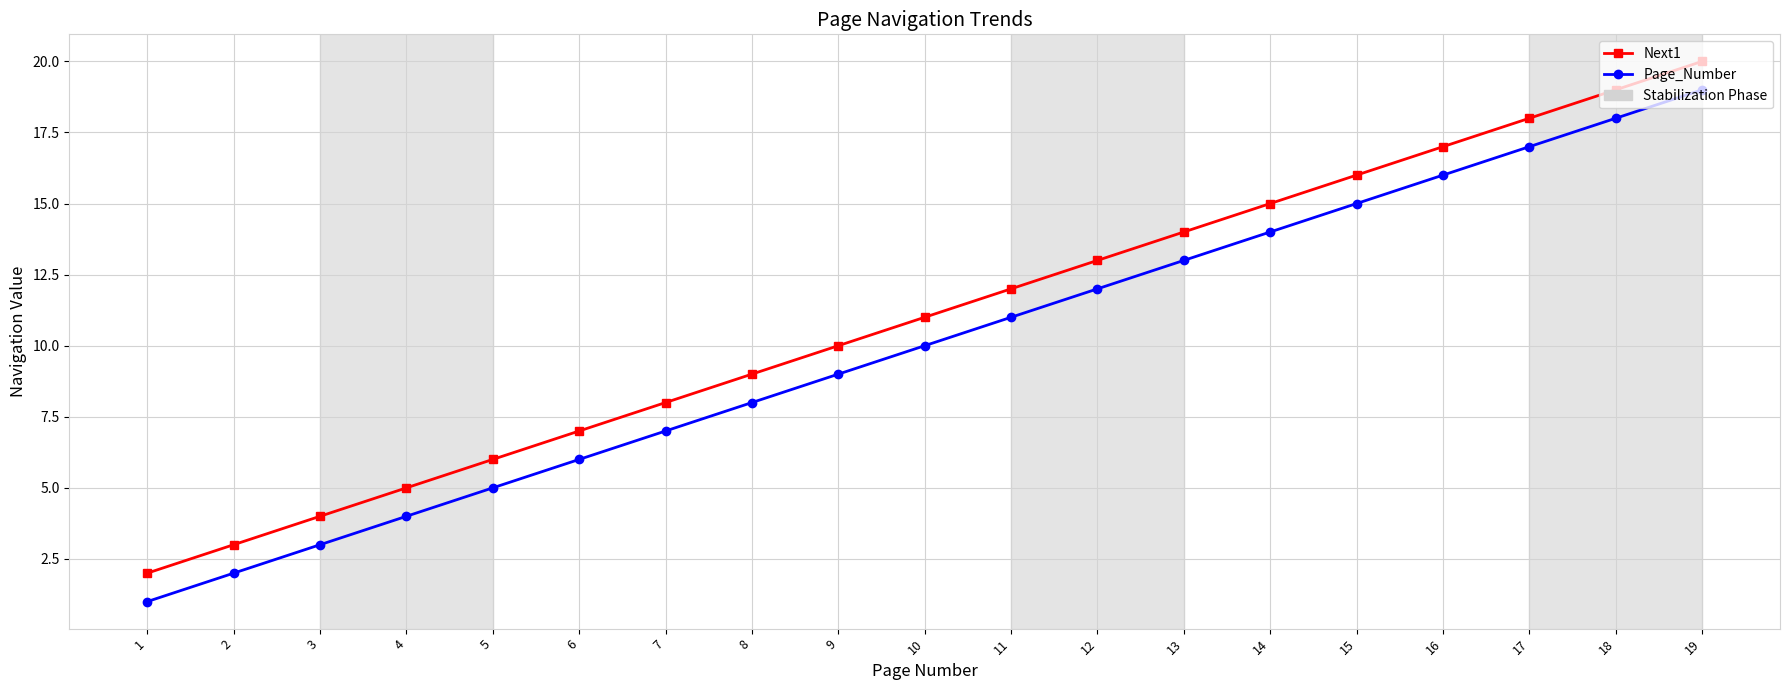

What is the difference between the second highest and second lowest values in the Page_Number series?

16